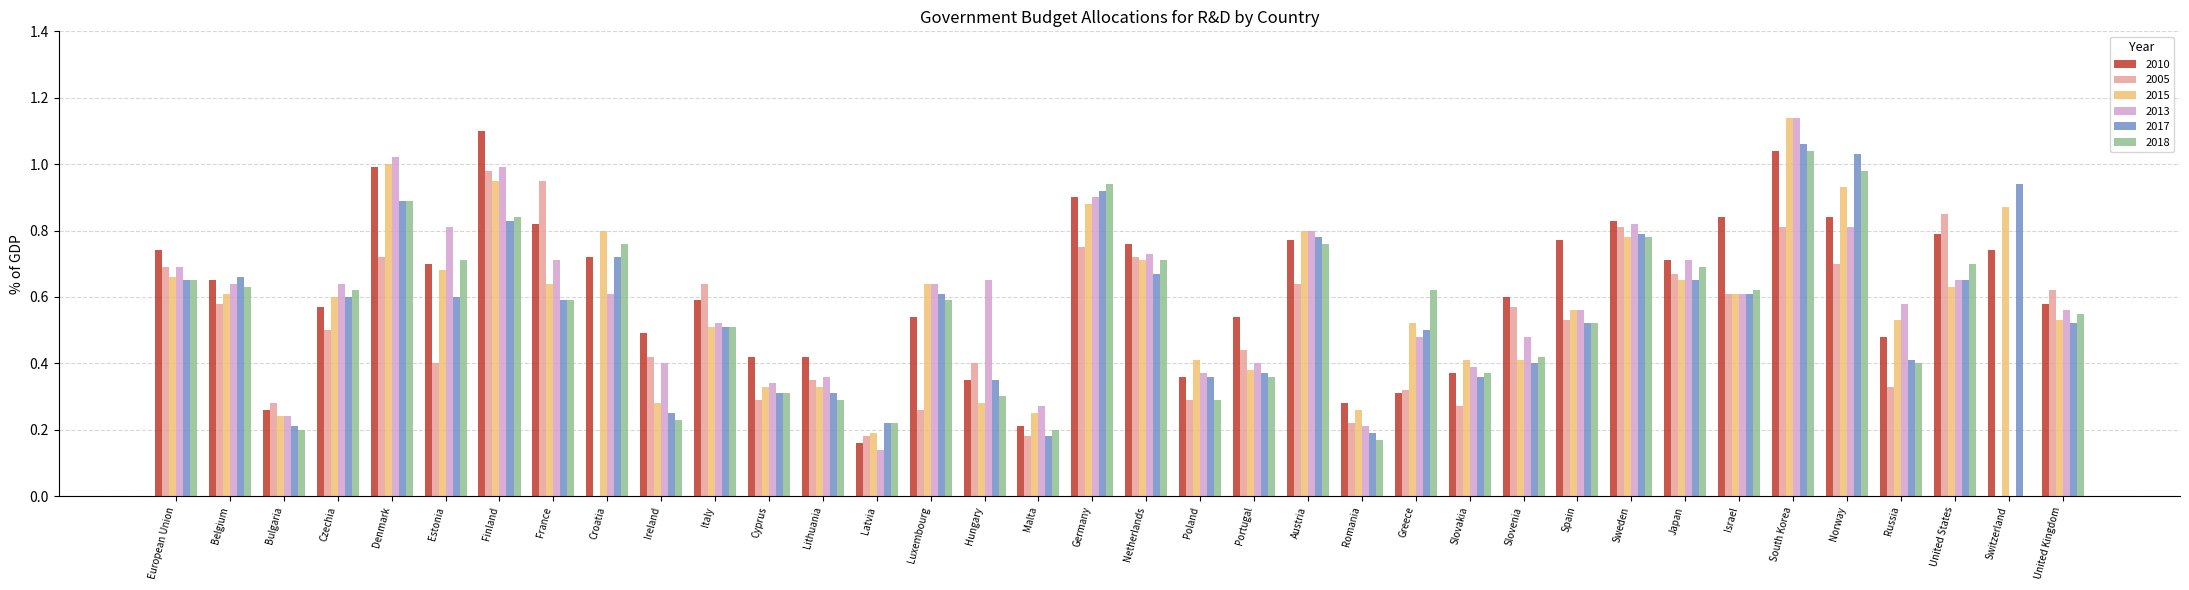

The 2010 series shows 0.7 at Japan. True or false?

True